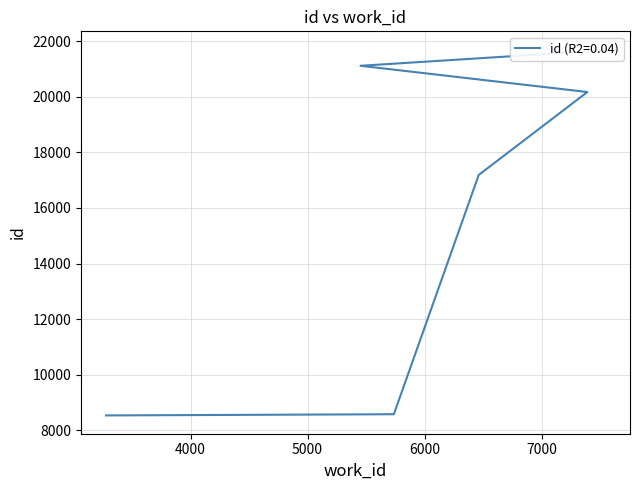

At which category does the chart reach its minimum across all series?

3278